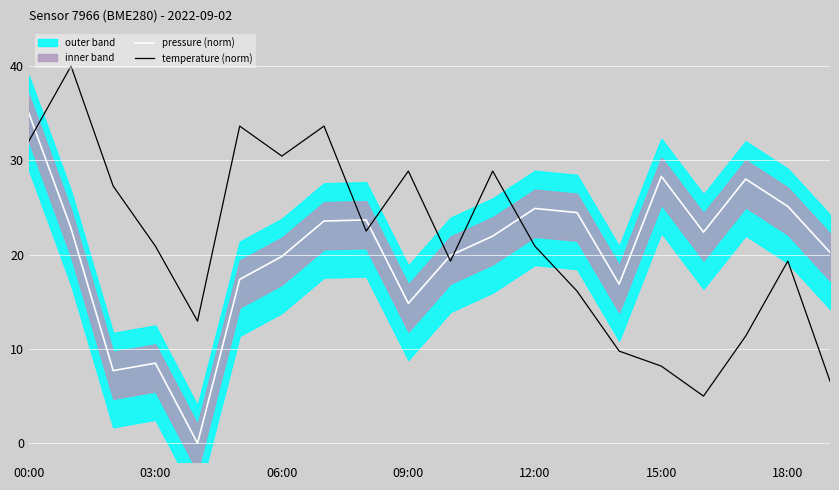

What is the value of the pressure (norm) point at the 17th from the left?

22.4